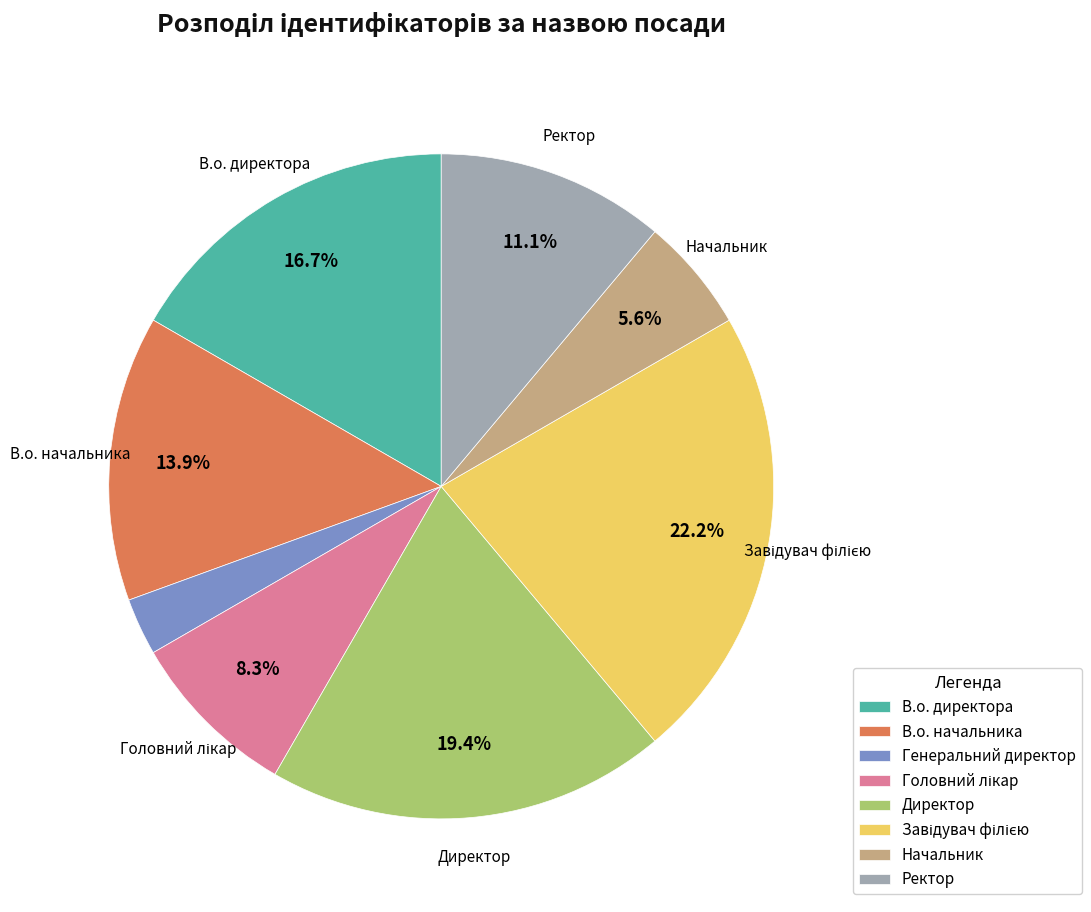

Is there any slice that represents more than half of the pie?

No